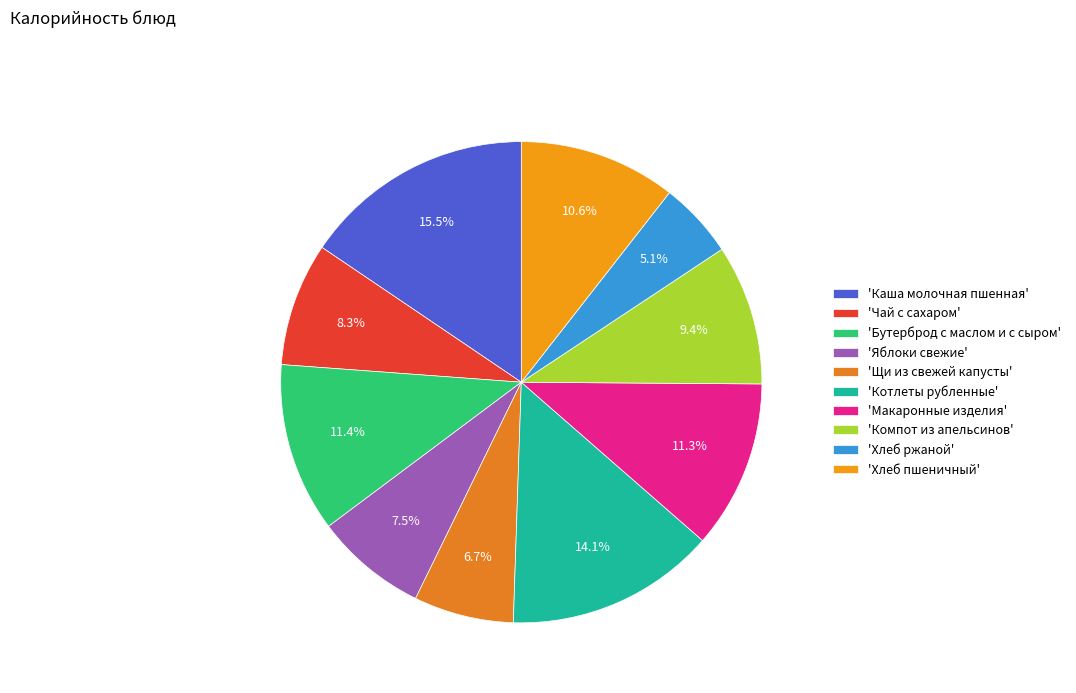

Which category has the biggest portion of the pie?

'Каша молочная пшенная'